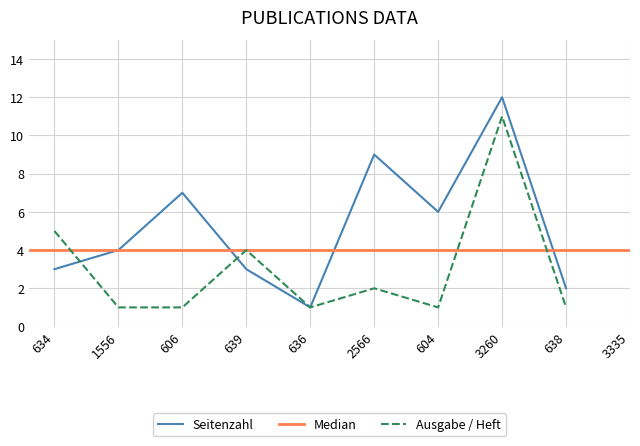

Does the chart have visible grid lines?

Yes